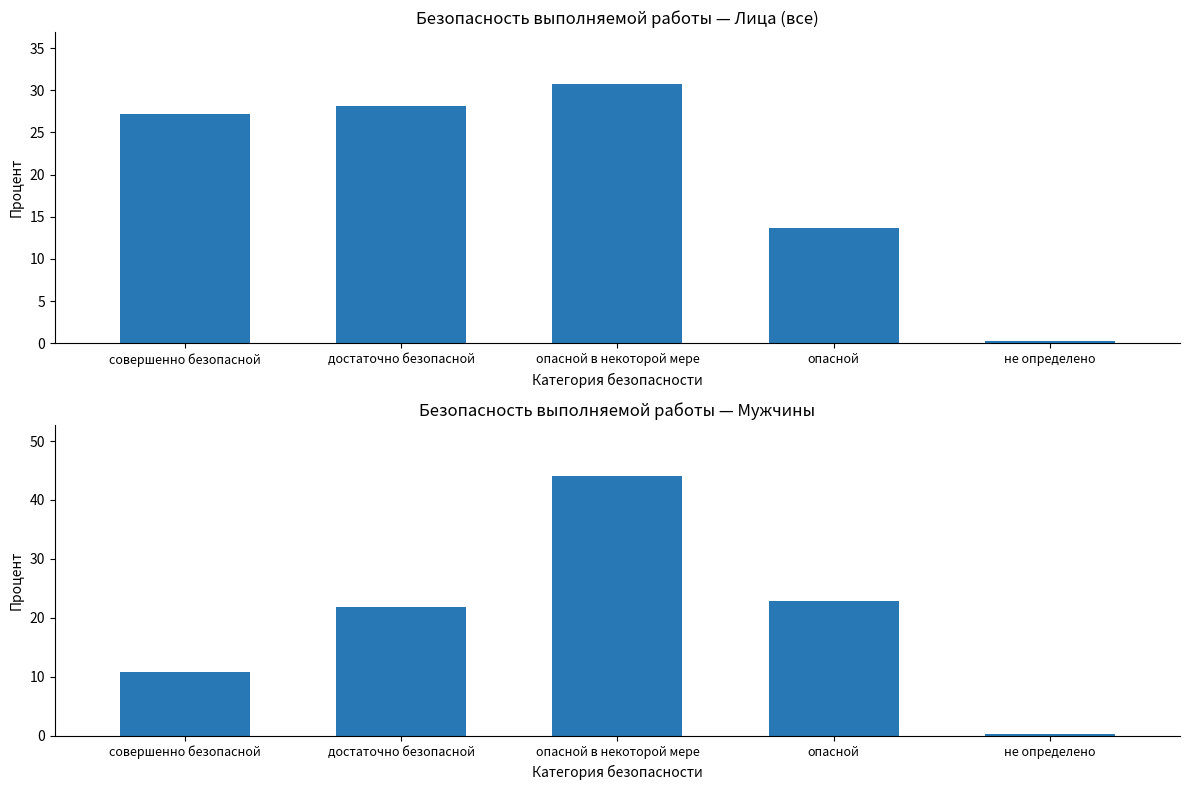

What is the minimum value shown in the chart?

0.3